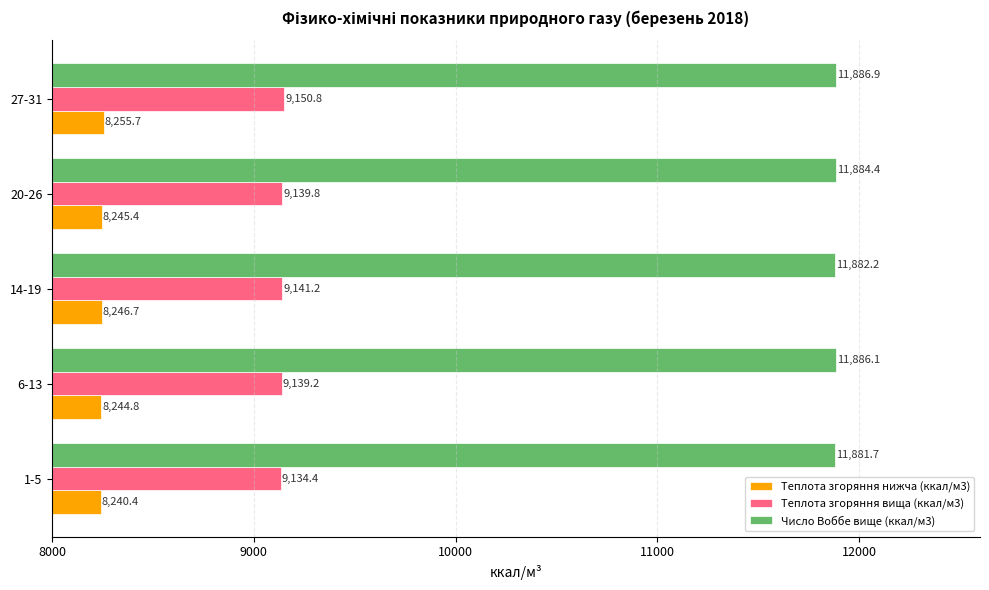

What is the sum of all Теплота згоряння вища (ккал/м3) values?

45705.4